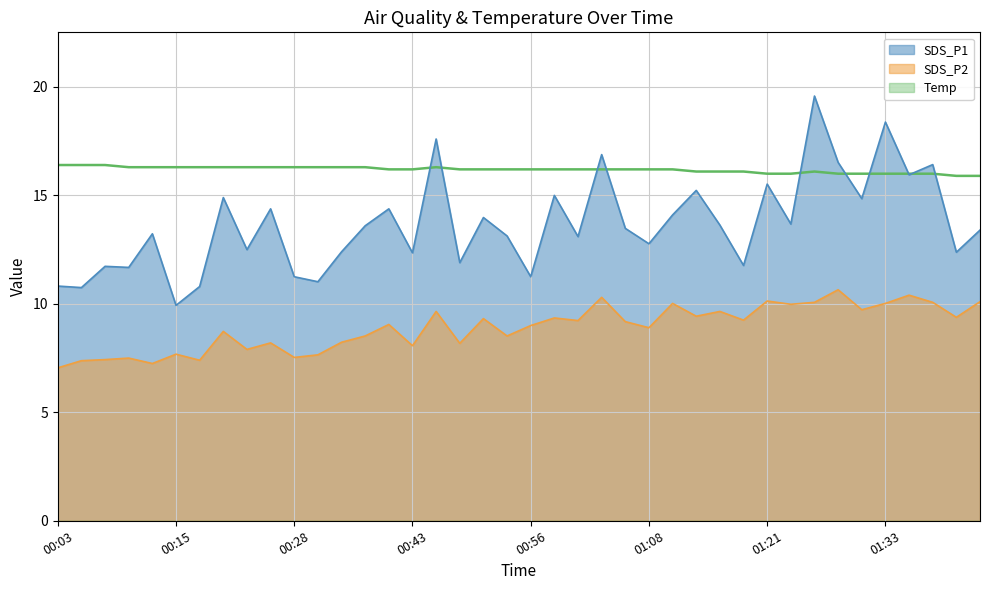

Between 01:13 and 01:08, which is larger?

01:13